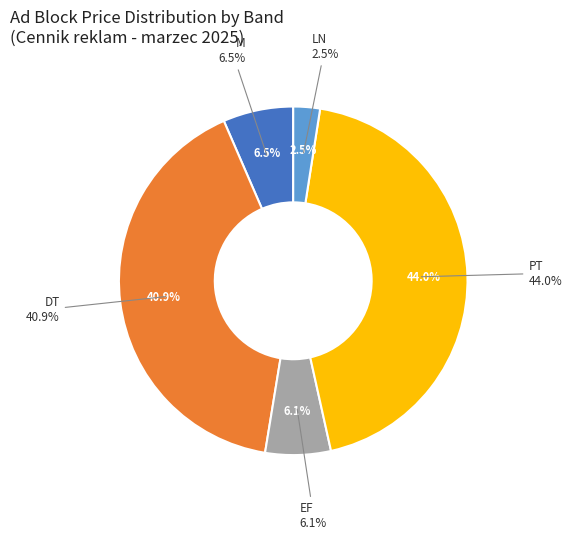

Does 23 account for over 50% of the chart?

No